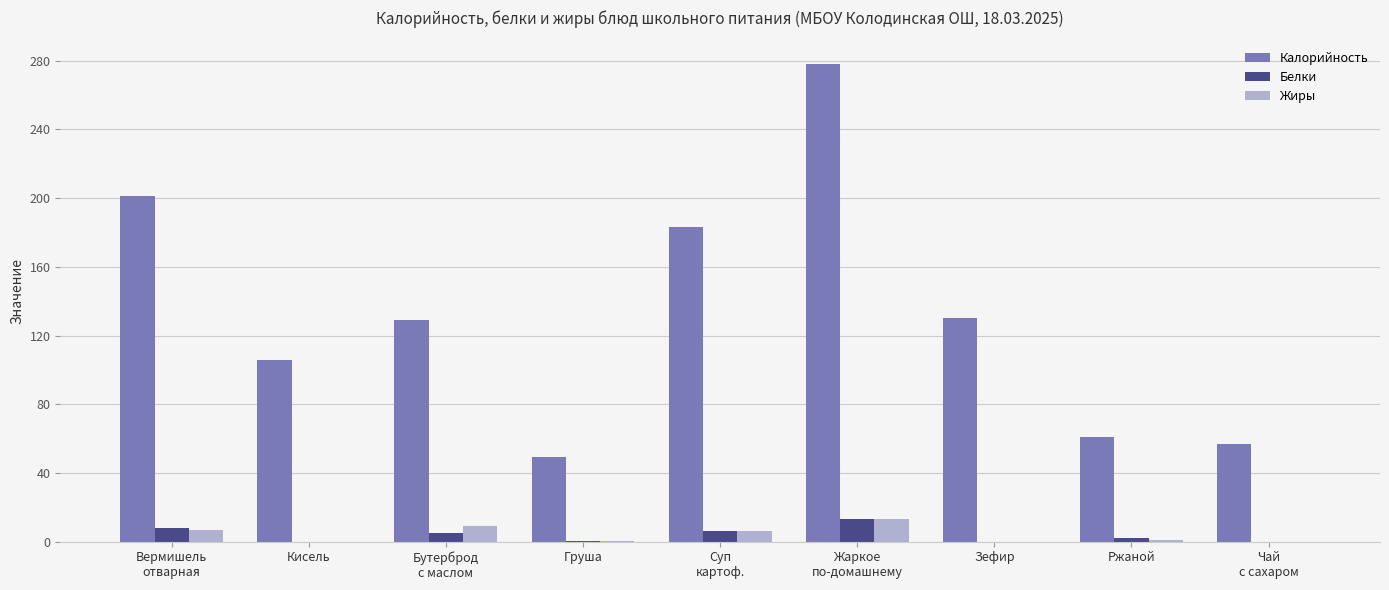

What is the greatest value displayed?

278.0